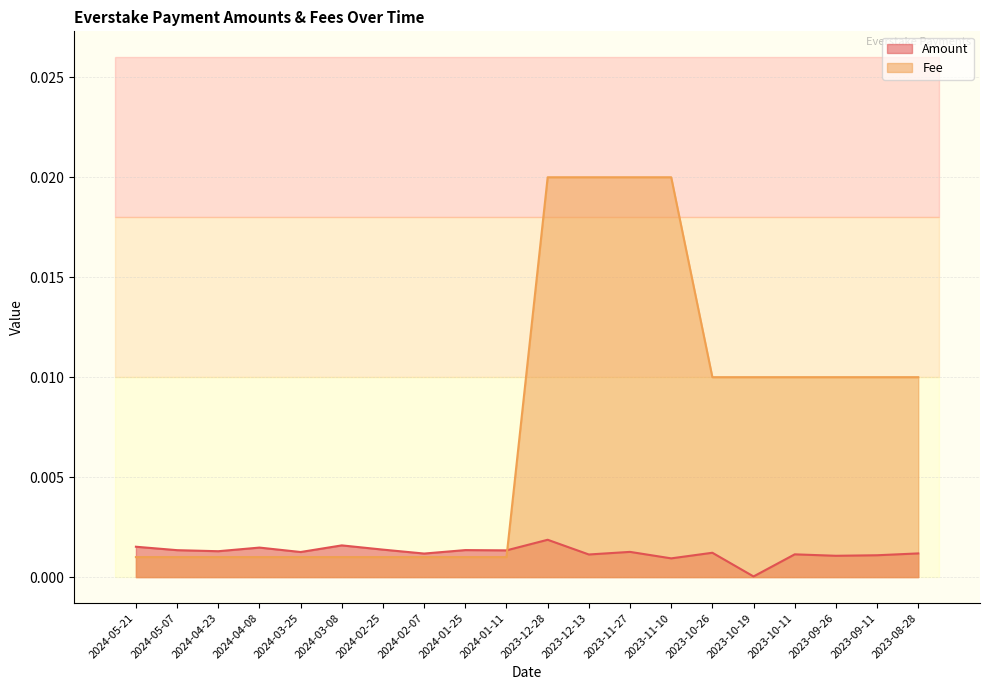

Which series has the widest spread of values?

Fee